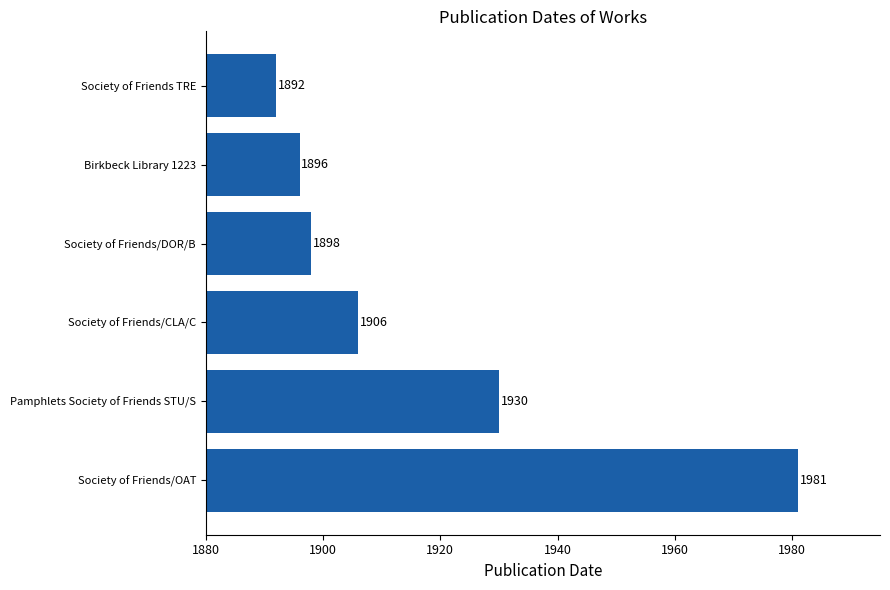

What is the average value?

1917